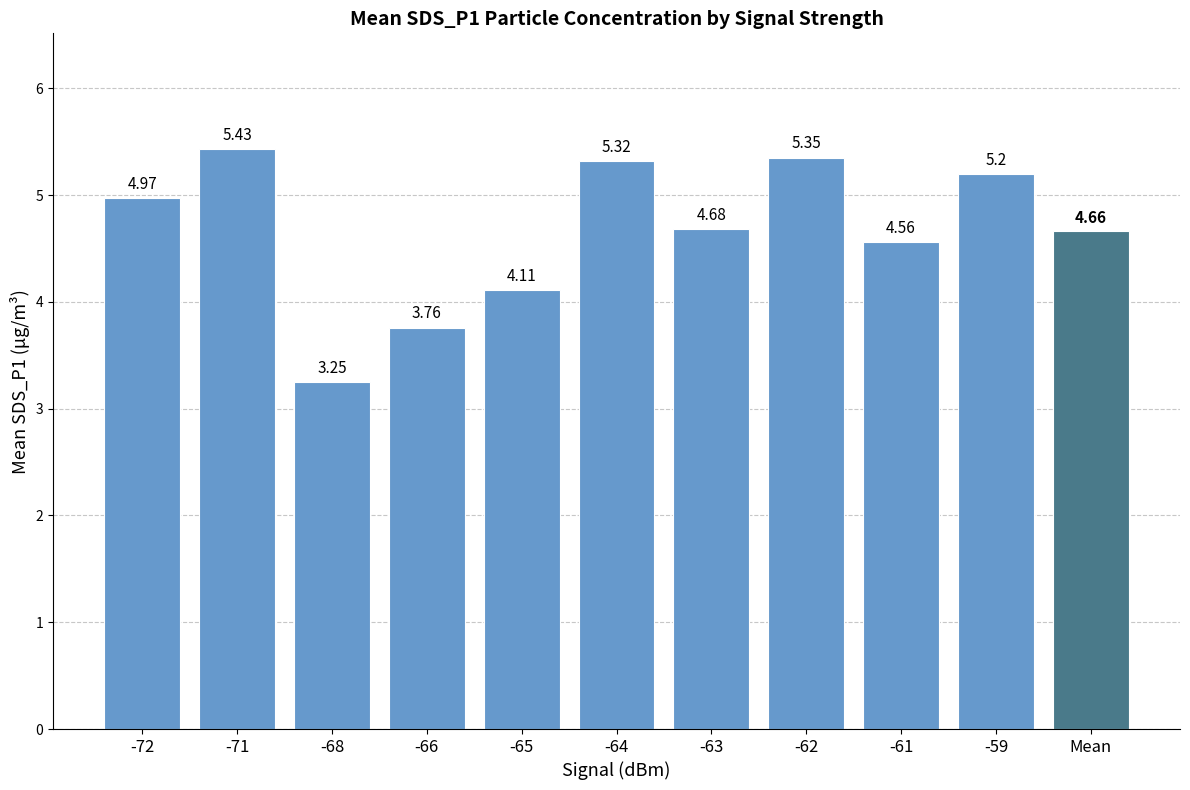

List the labels in order of value, largest first.

-71, -62, -64, -59, -72, -63, -61, -65, -66, -68